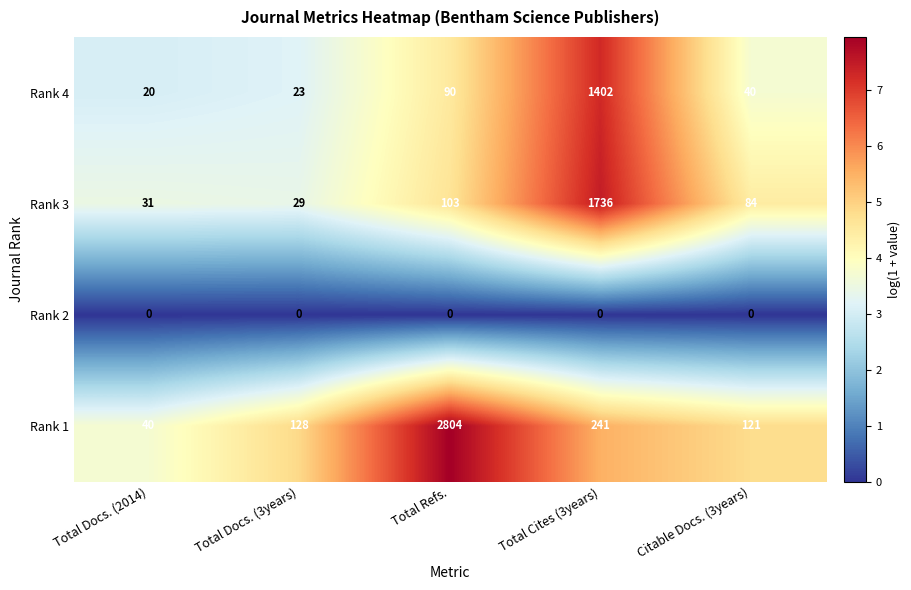

What is the greatest value displayed?

2804